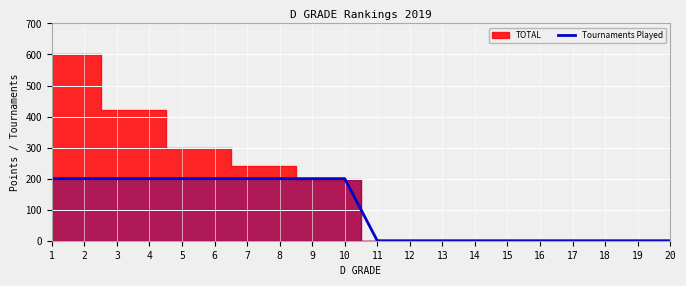

Count the number of categories in the chart.

20